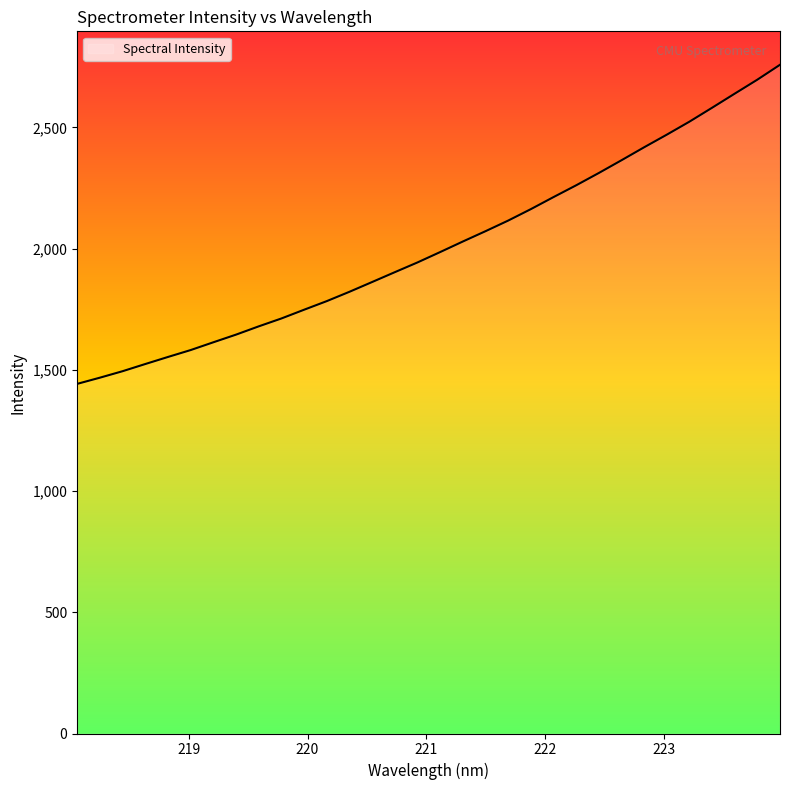

What is the difference between the maximum and minimum values?

1316.2